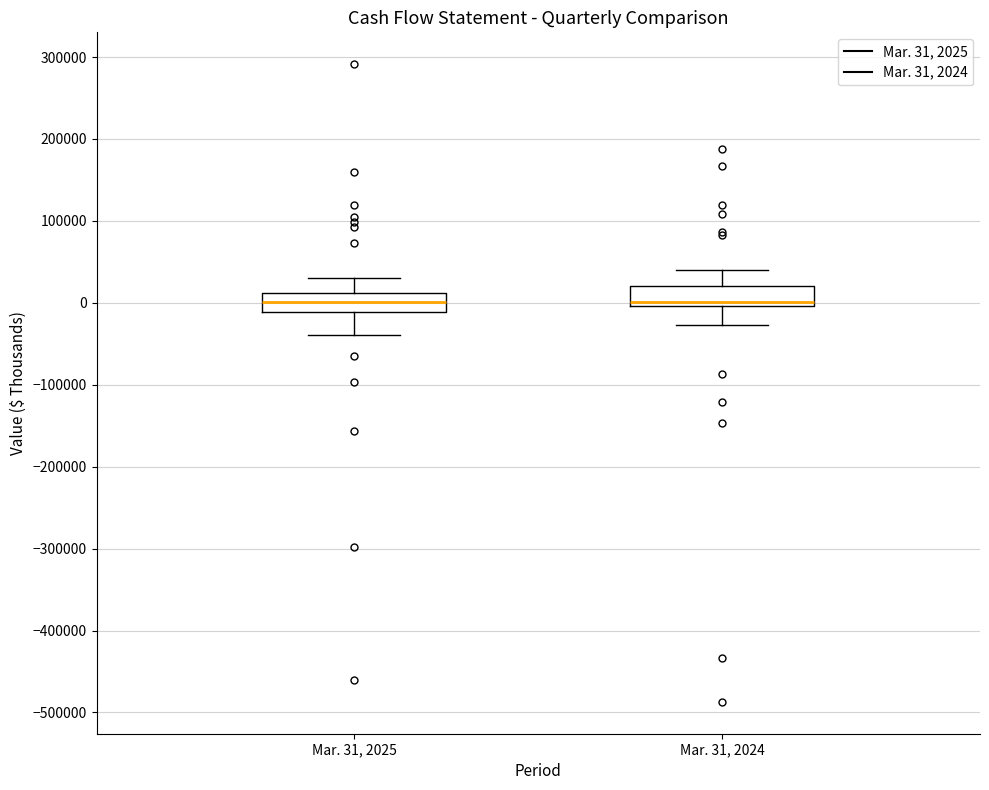

Where does the median line of the box for Mar. 31, 2025 sit on the y-axis? The values are not printed on the chart, so give them approximately, as read against the axis.

0